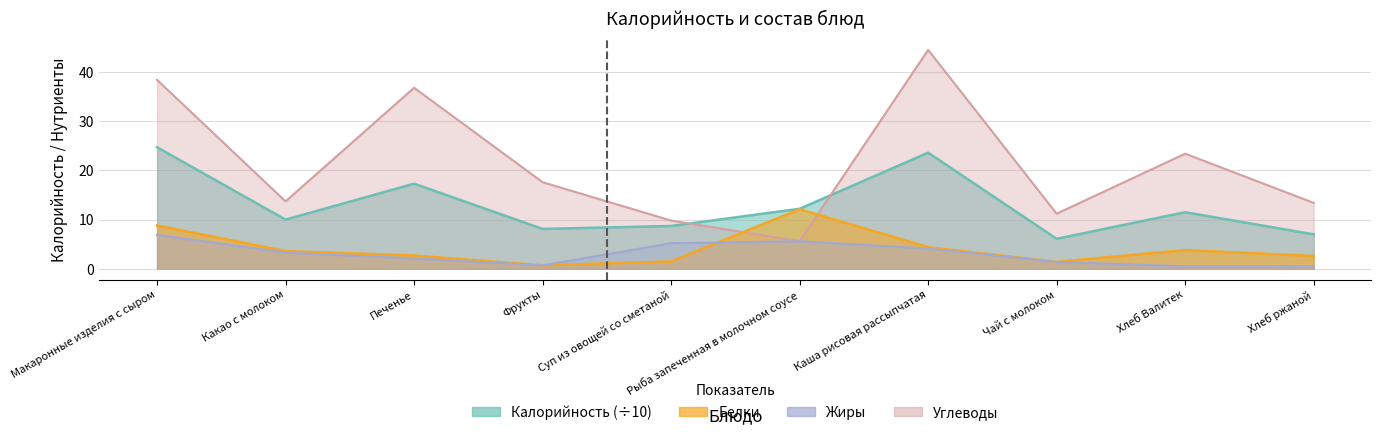

What is the label of the 9th point from the right?

Какао с молоком